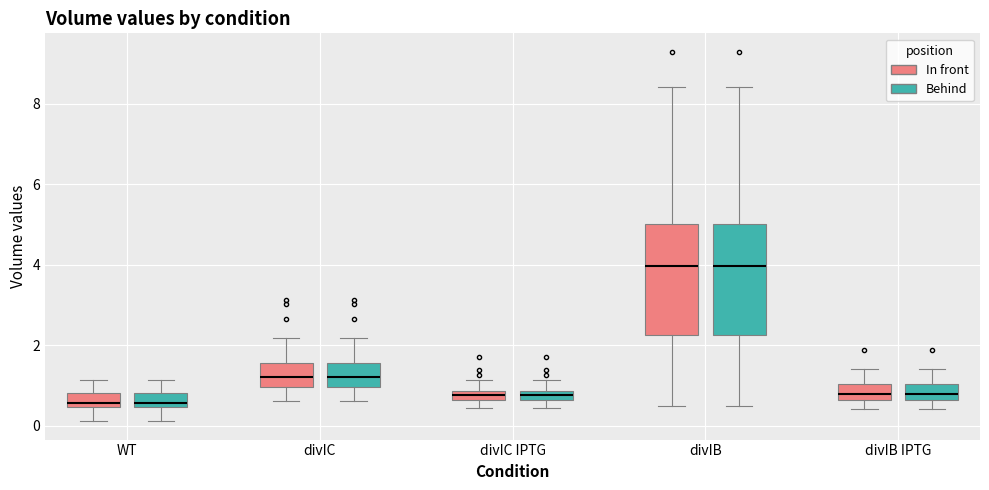

Where does the upper whisker of the box for divIB IPTG (In front) end on the y-axis? The values are not printed on the chart, so give them approximately, as read against the axis.

1.4